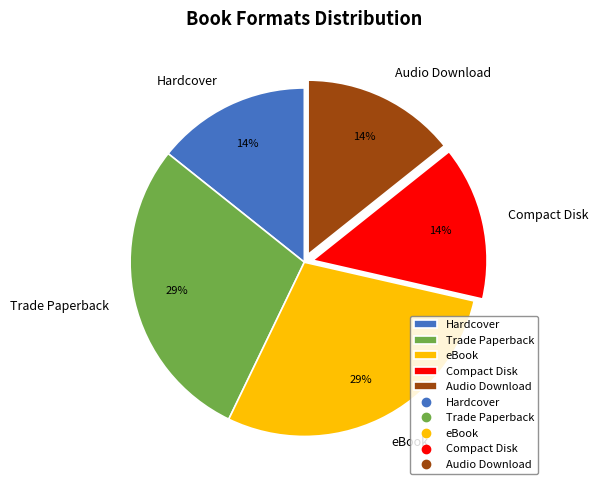

What percentage is the Trade Paperback slice, to the nearest percent?

29%